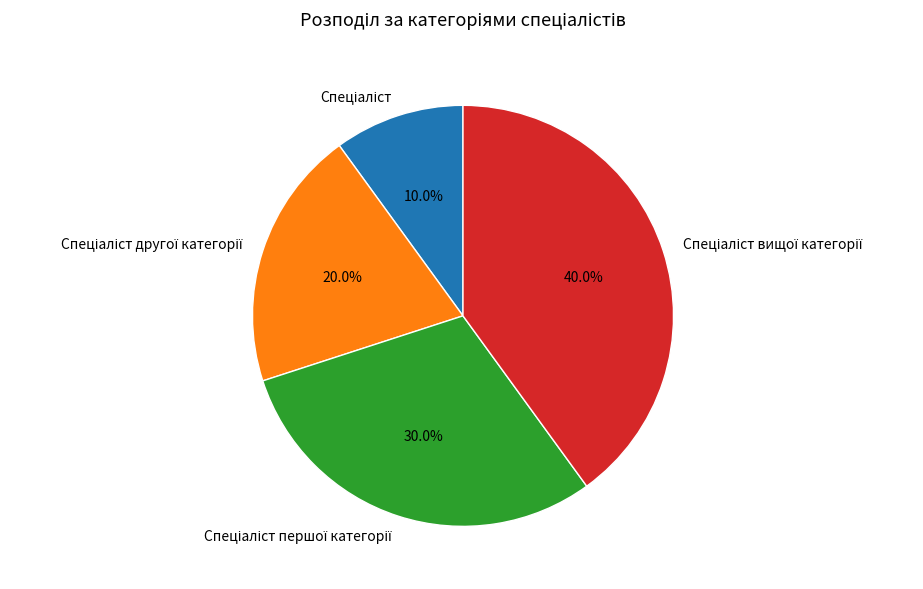

Is there any slice that represents more than half of the pie?

No